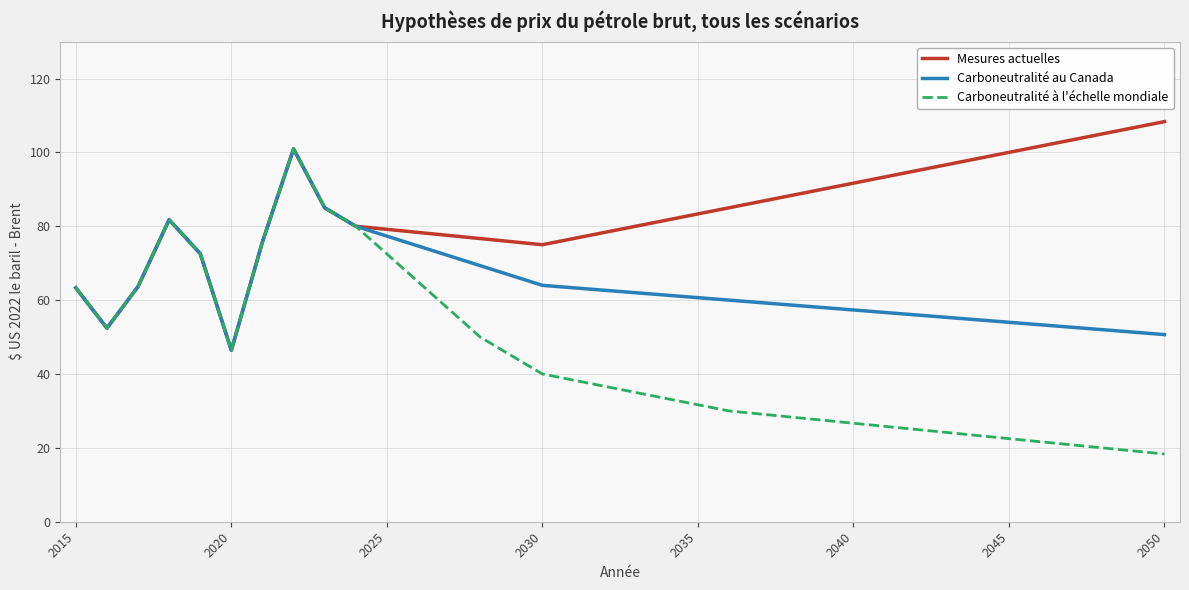

What is the smallest value displayed?

18.3